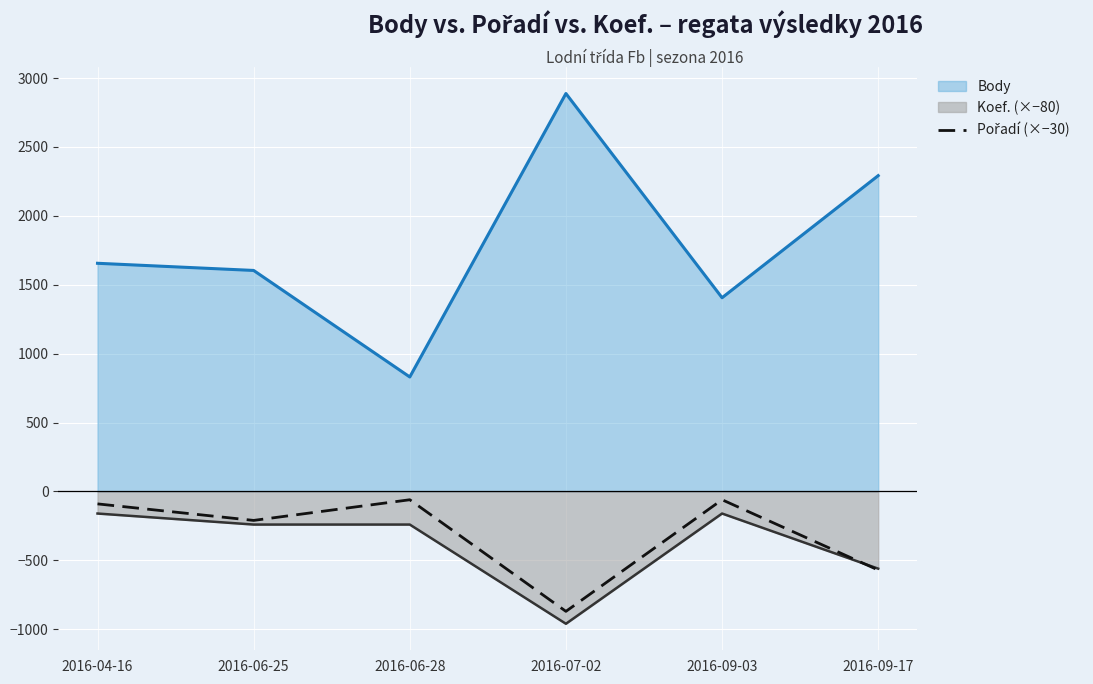

How many data points are above -90?

2